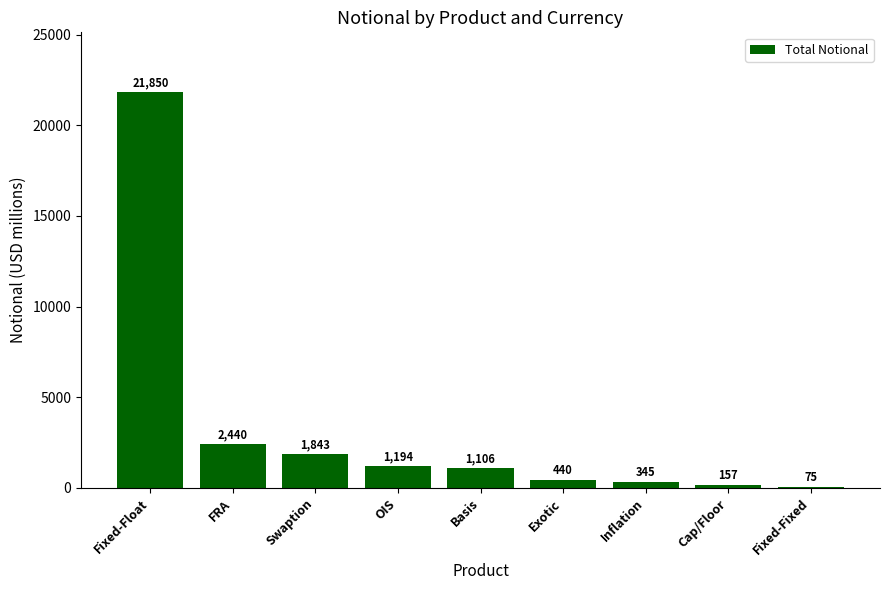

Is it true that the value at Basis is 1106?

True